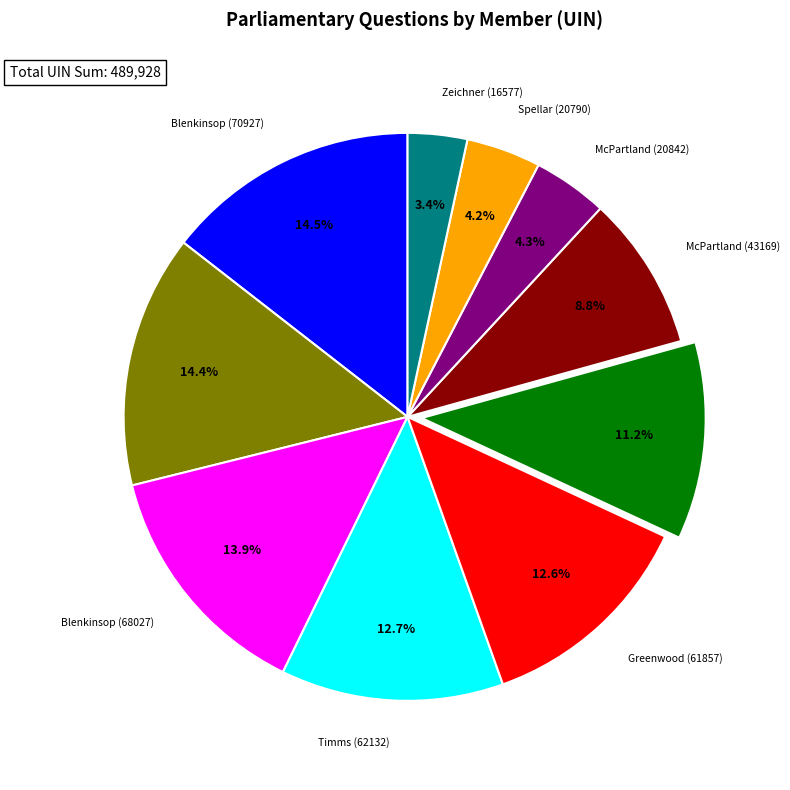

Is there a majority slice in this chart?

No